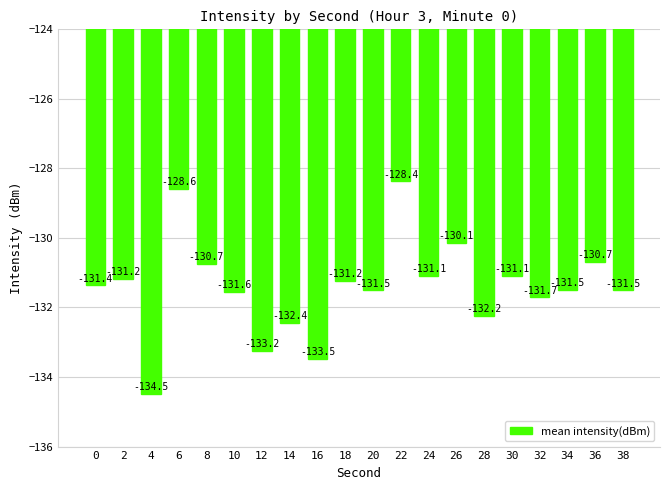

Between 36 and 8, which is larger?

36